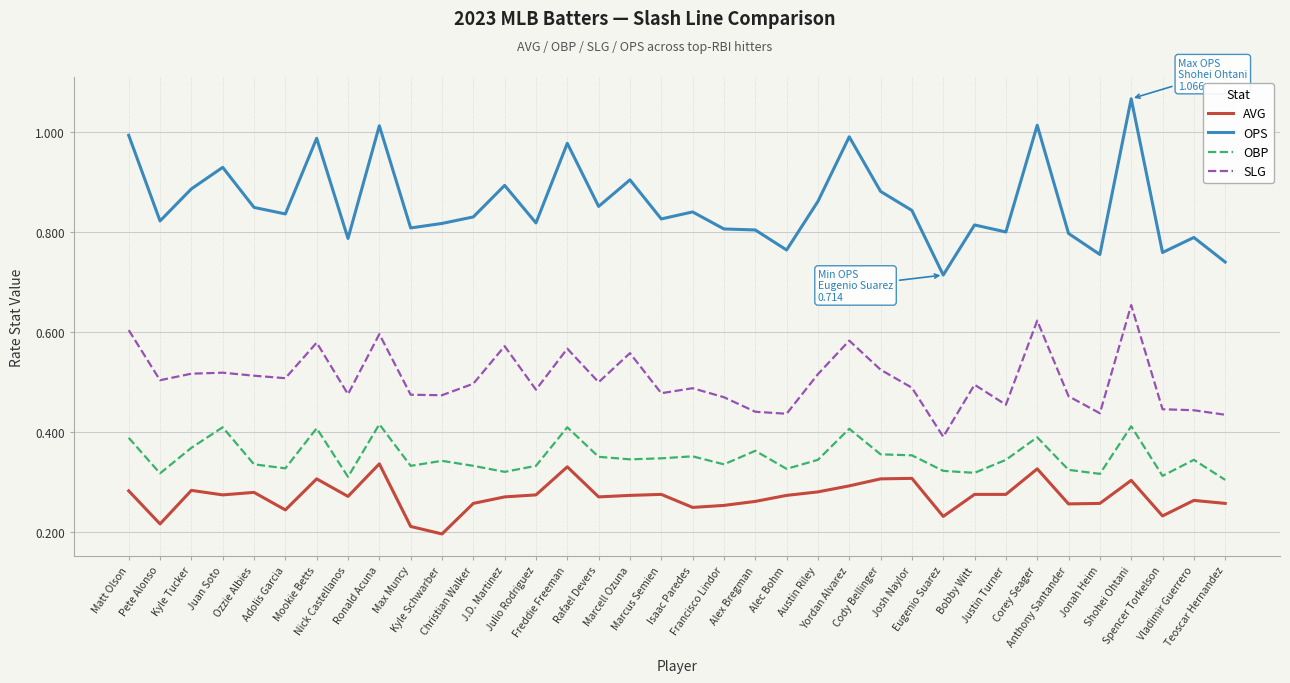

Rank the series by their maximum value, from lowest to highest.

AVG, OBP, SLG, OPS